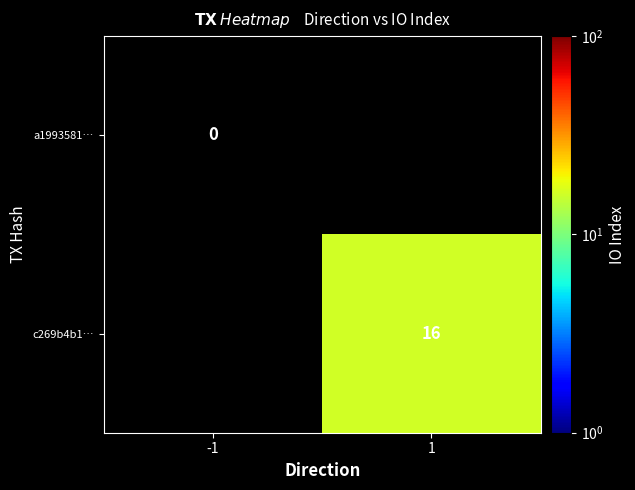

The value of c269b4b1… at 1 is 27. True or false?

False